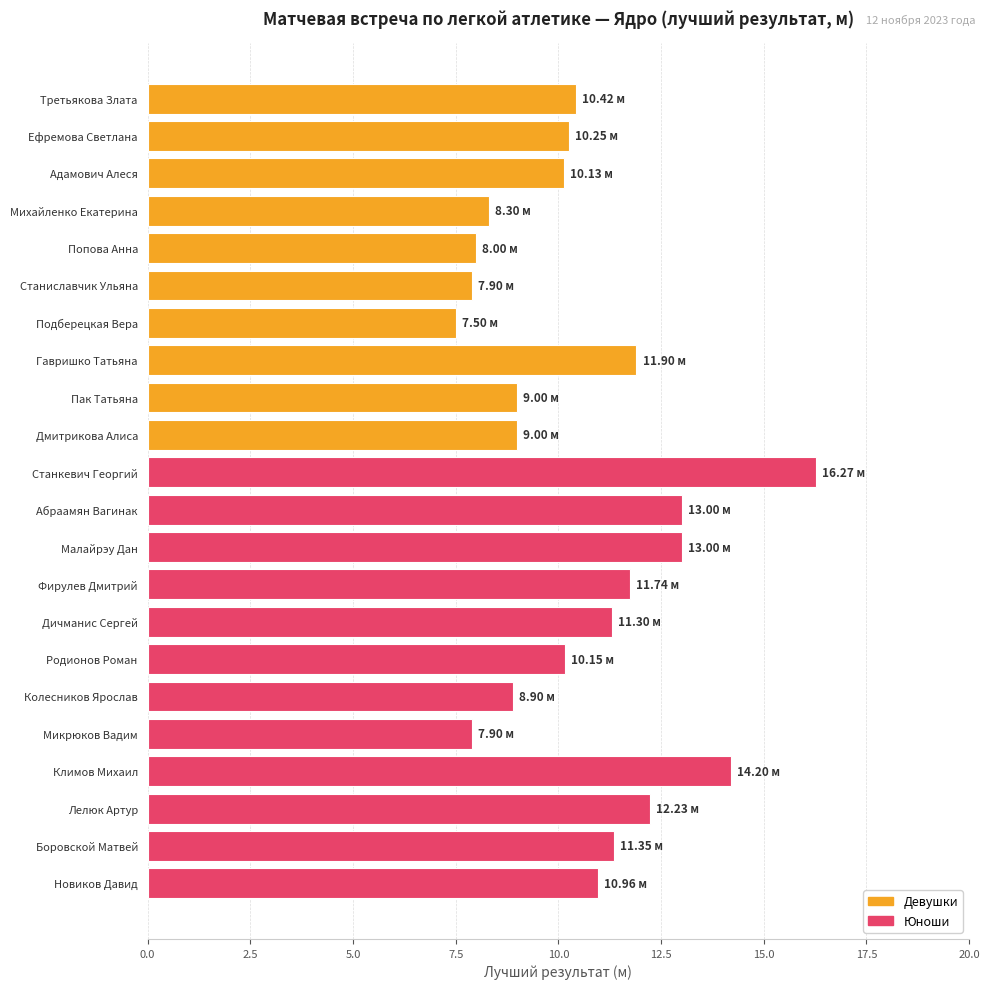

What is the sum of all values?

233.4